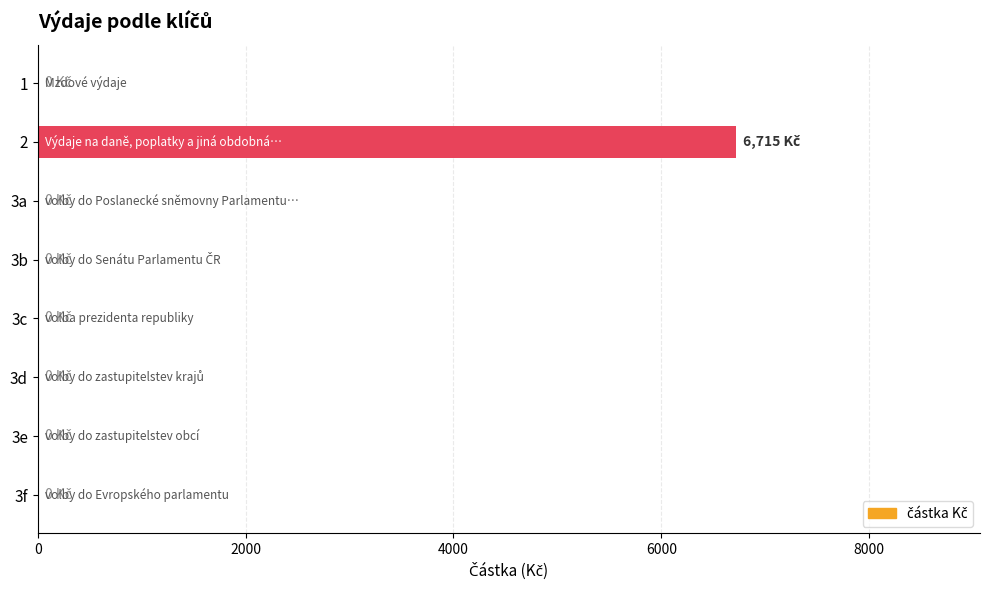

What is the maximum value shown in the chart?

6715